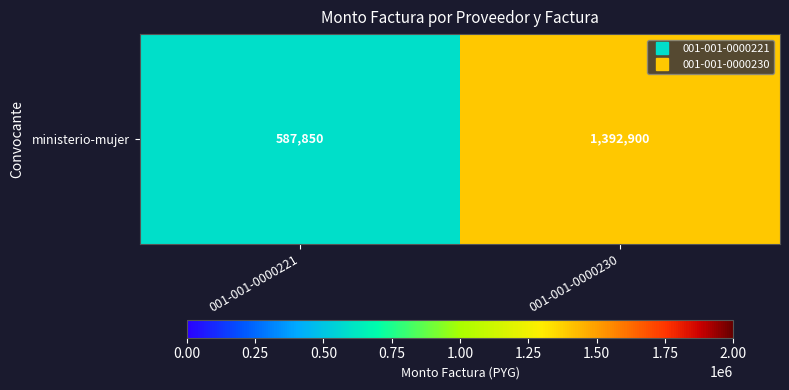

What is the sum of the values at 001-001-0000230 and 001-001-0000221?

1980750